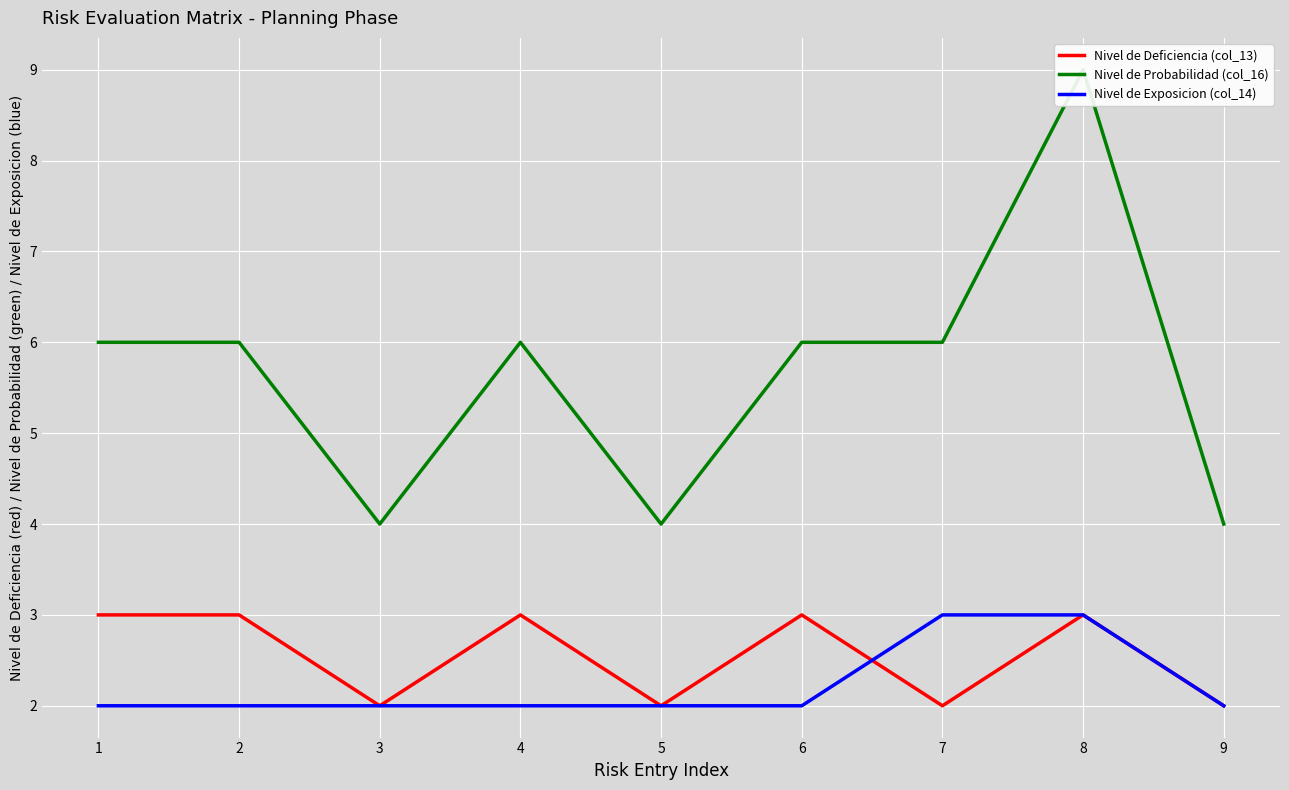

In Nivel de Deficiencia (col_13), how many points are higher than both neighbors (excluding endpoints)?

3